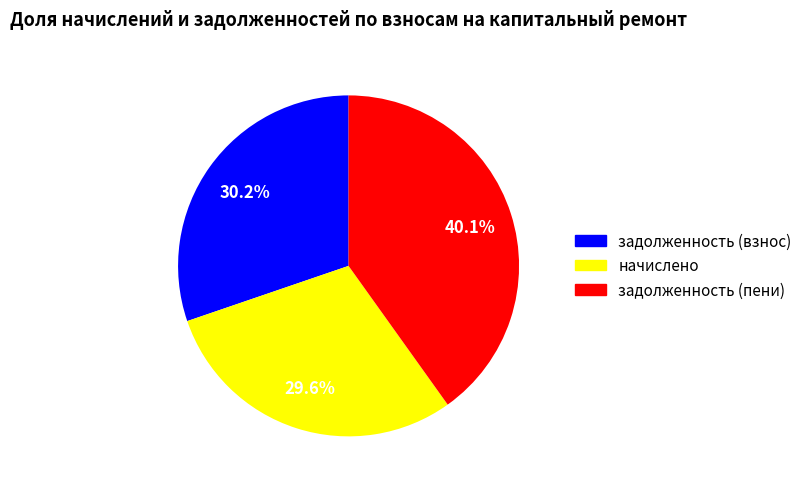

Does any single category account for the majority?

No